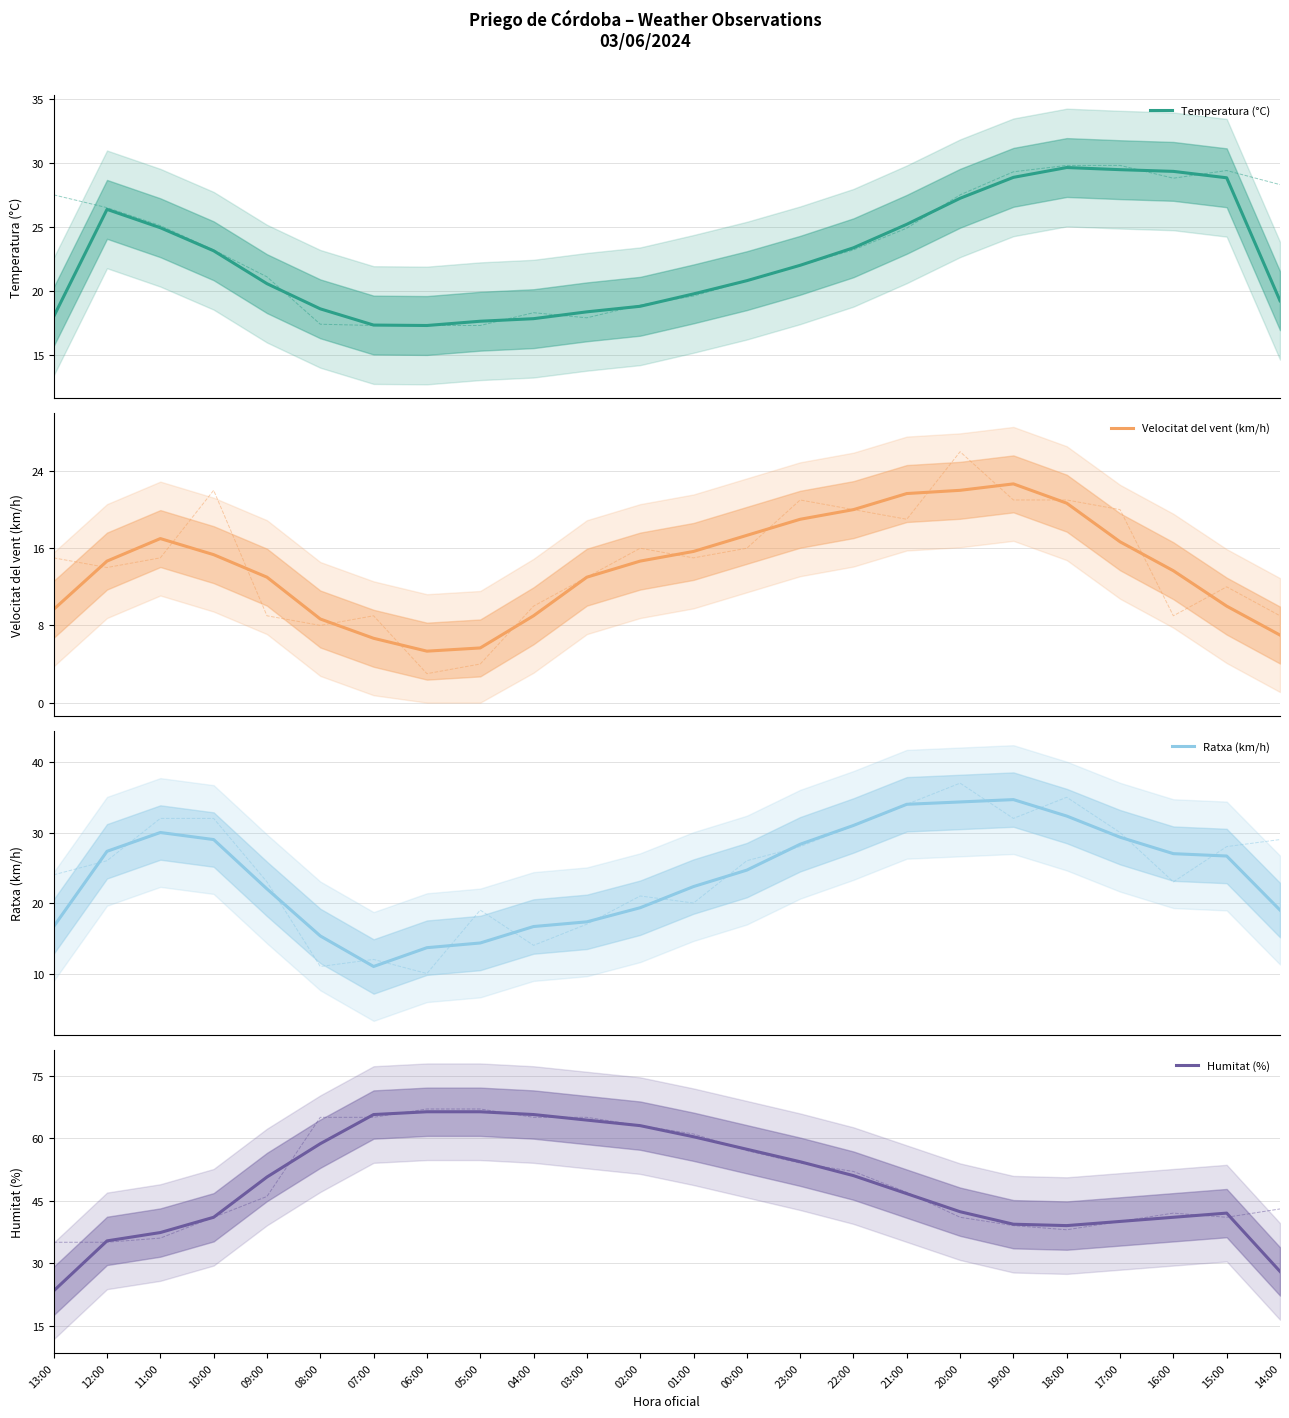

True or false: Ratxa (km/h) and Velocitat del vent (km/h) intersect in this chart.

False